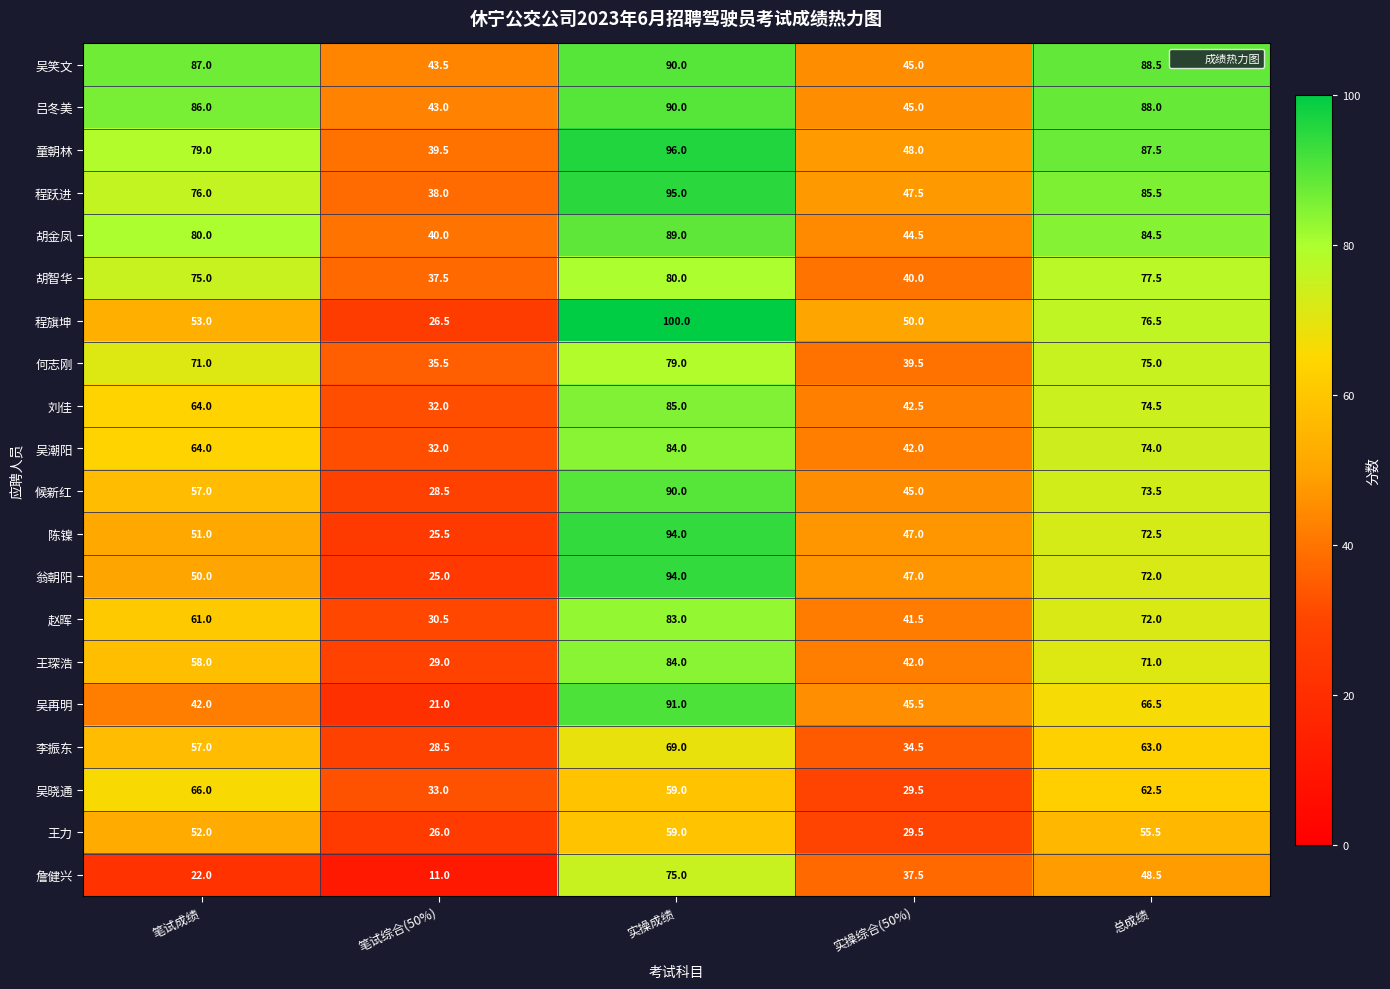

At which category does the chart reach its peak across all series?

实操成绩